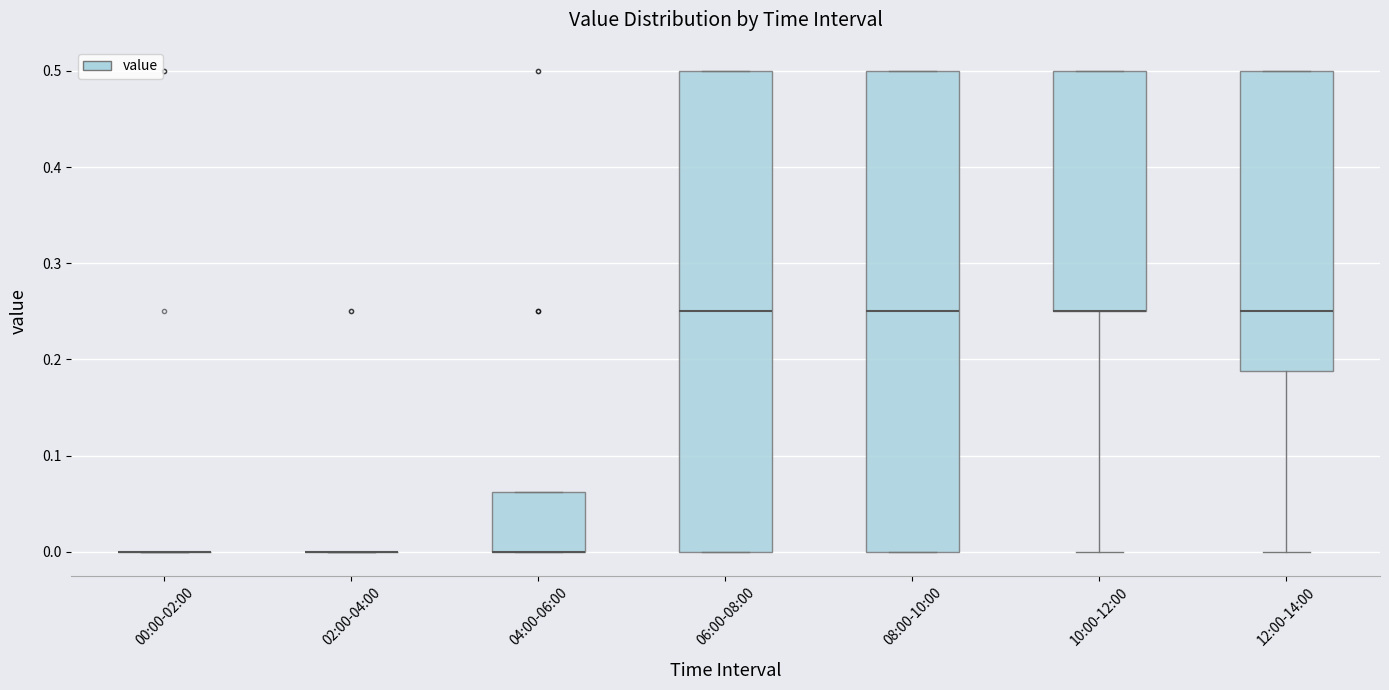

Reading left to right, read every box against the y-axis: the position of its median line, the range the box covers, and the ends of its whiskers. The values are not printed on the chart, so give them approximately, as read against the axis.

00:00-02:00: box collapsed to a line at 0.00, whiskers 0.00 to 0.00
02:00-04:00: box collapsed to a line at 0.00, whiskers 0.00 to 0.00
04:00-06:00: median 0.00 (drawn on the box's lower edge), box 0.00 to 0.06, whiskers 0.00 to 0.06
06:00-08:00: median 0.25, box 0.00 to 0.50, whiskers 0.00 to 0.50
08:00-10:00: median 0.25, box 0.00 to 0.50, whiskers 0.00 to 0.50
10:00-12:00: median 0.25 (drawn on the box's lower edge), box 0.25 to 0.50, whiskers 0.00 to 0.50
12:00-14:00: median 0.25, box 0.19 to 0.50, whiskers 0.00 to 0.50